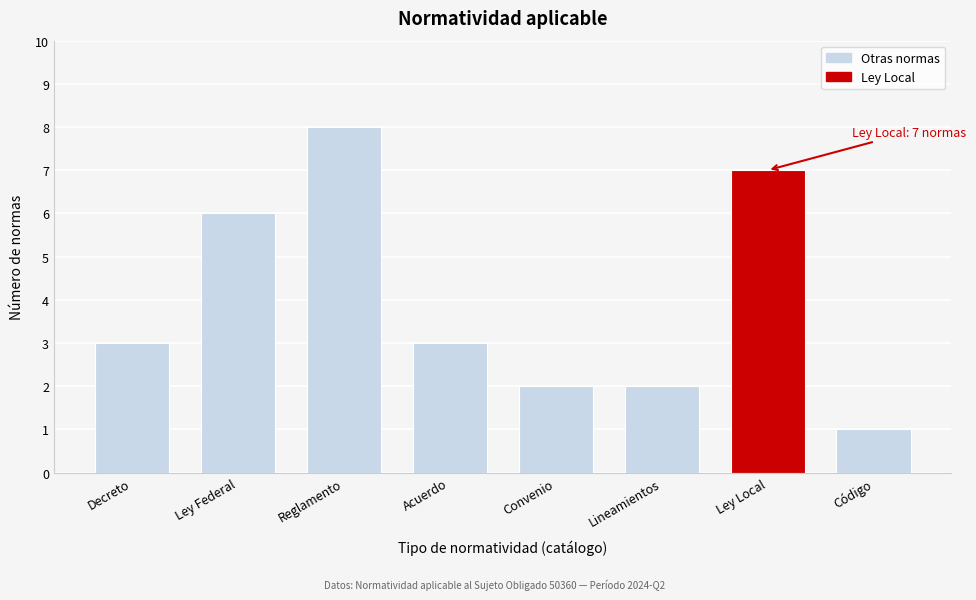

Reading left to right, what are all the values shown in this chart?

Decreto=3	Ley Federal=6	Reglamento=8	Acuerdo=3	Convenio=2	Lineamientos=2	Ley Local=7	Código=1